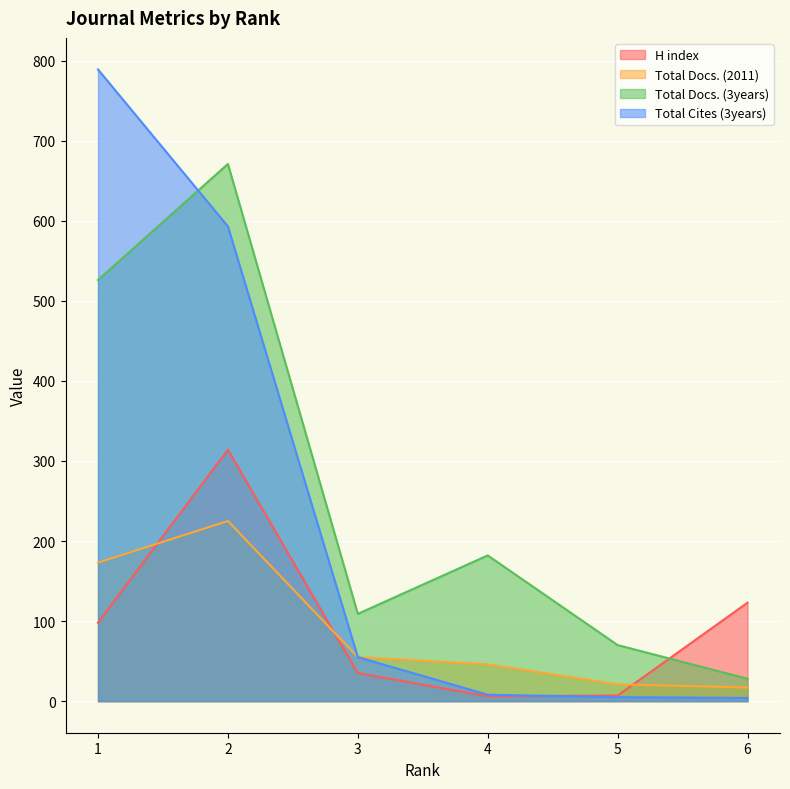

Does the chart display data point markers on the line(s)?

No